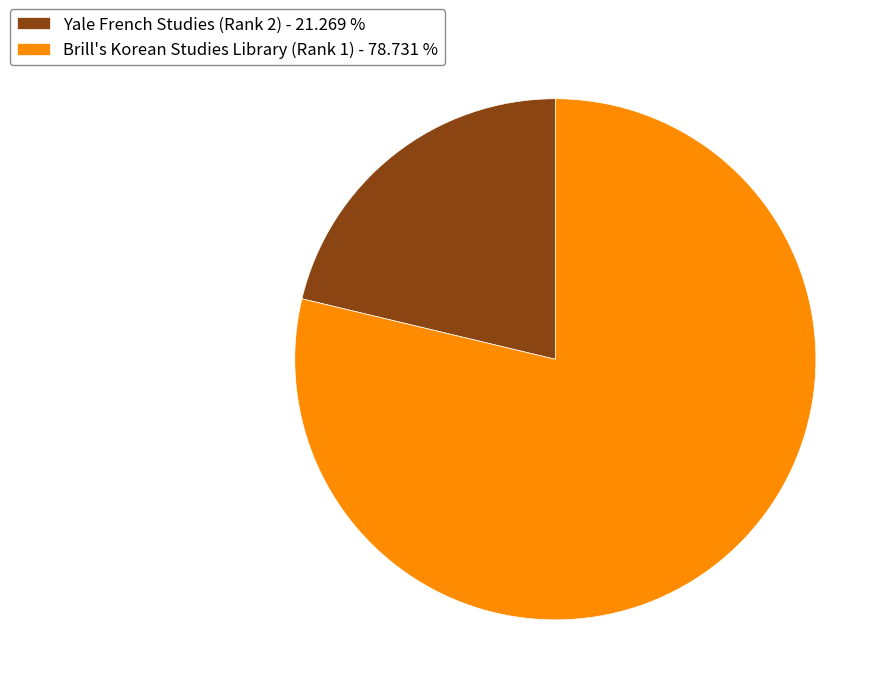

What is the ratio of the value at Brill's Korean Studies Library (Rank 1) to the value at Yale French Studies (Rank 2)?

3.7